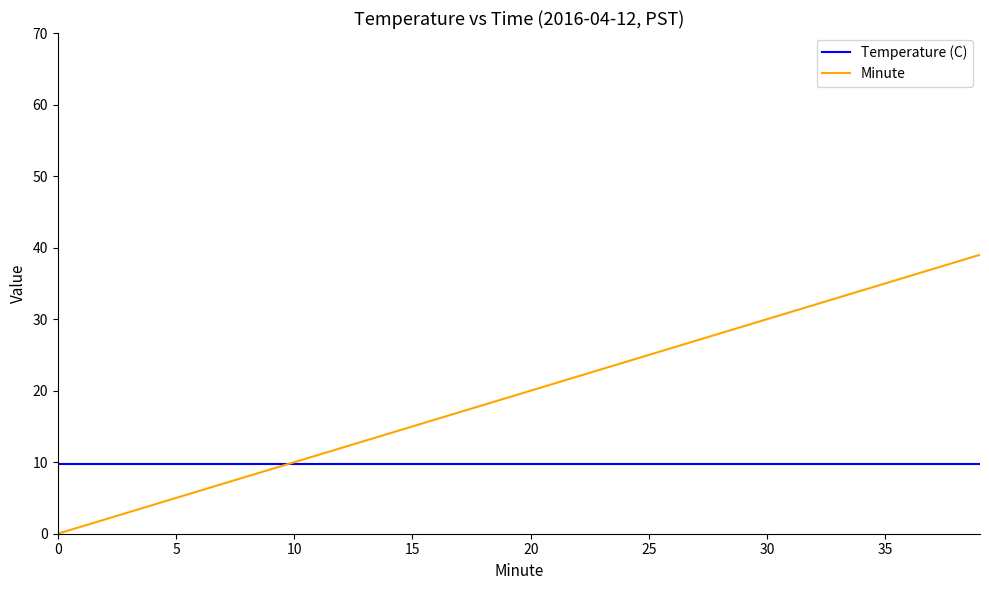

How many values in Minute are above zero?

39